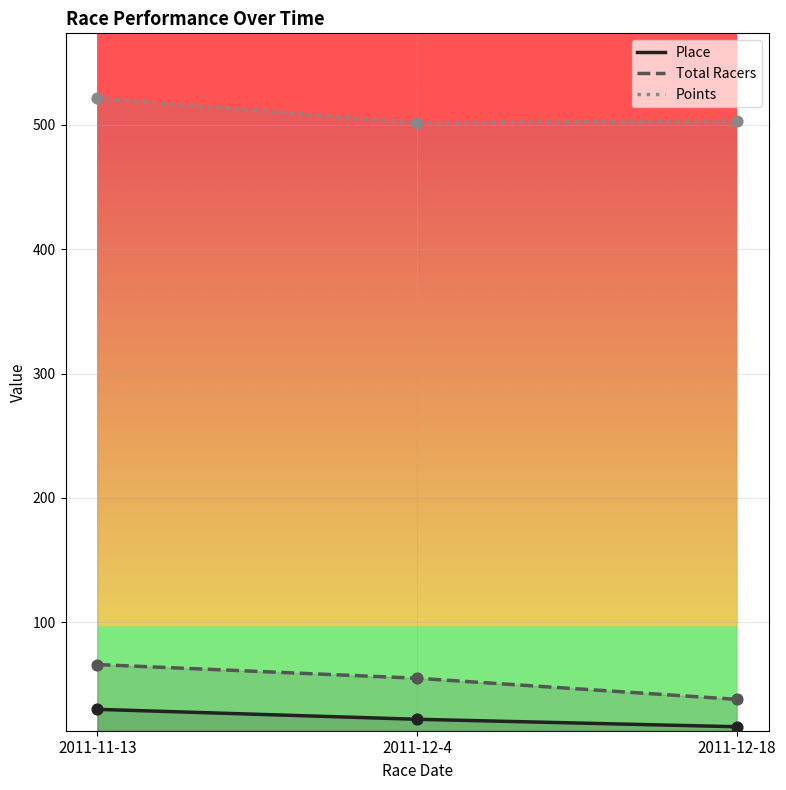

At which category is the sum across all series the highest?

2011-11-13